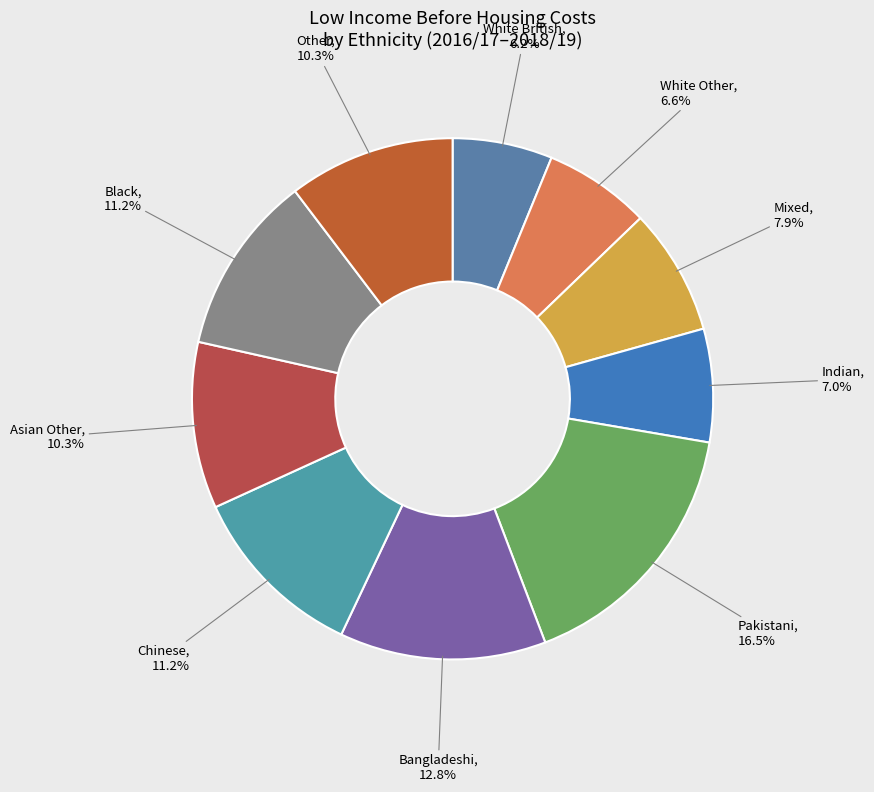

Which slice is the largest?

Pakistani